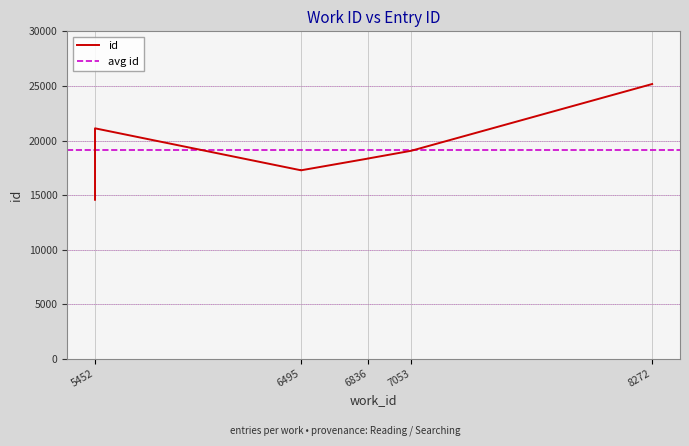

True or false: the data shows 42369 at 8272.

False